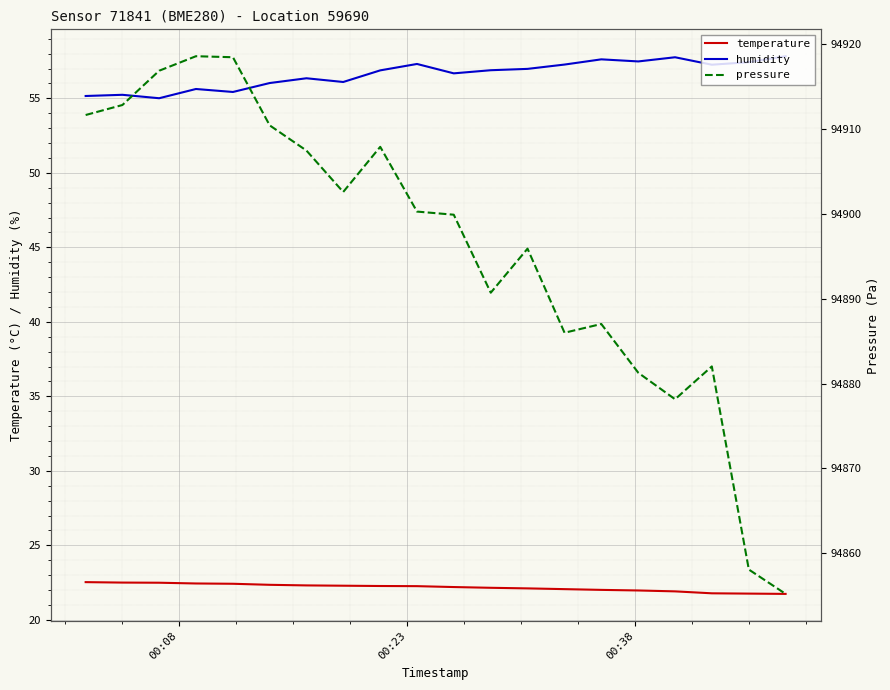

What is the minimum value for humidity?

55.0